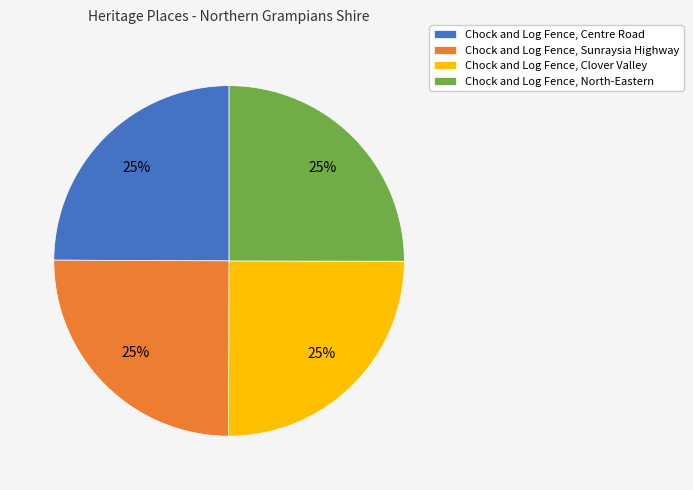

What percentage is the Chock and Log Fence, Sunraysia Highway slice, to the nearest percent?

25%